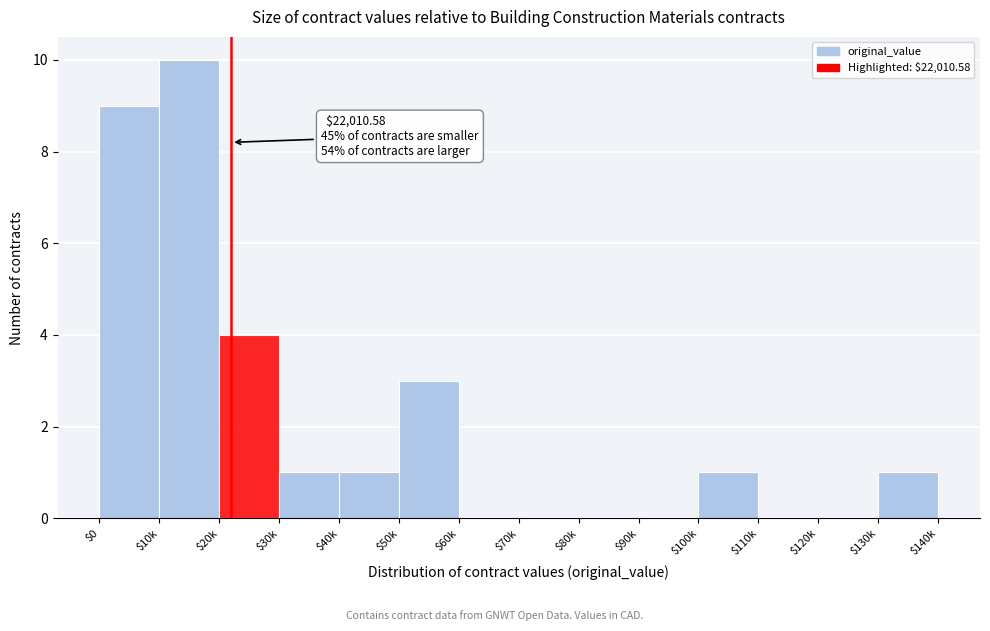

At which category does the chart reach its peak across all series?

$10k